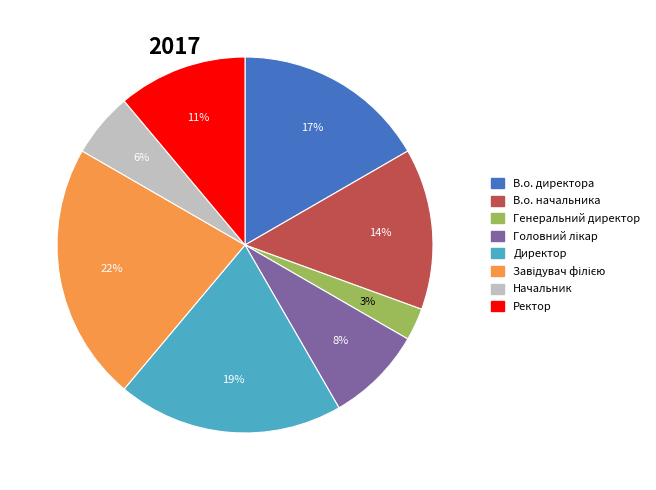

To the nearest percent, what is the difference between the largest and smallest slice percentages?

19%